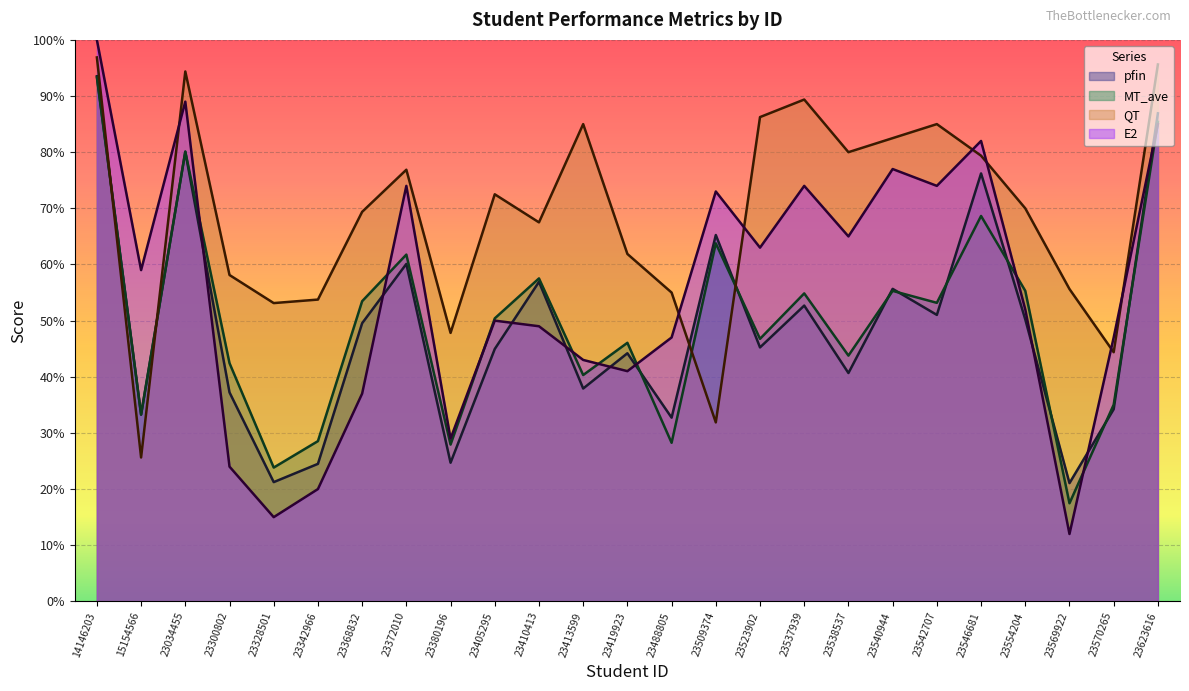

The value of MT_ave at 23538537 is 72.6. True or false?

False